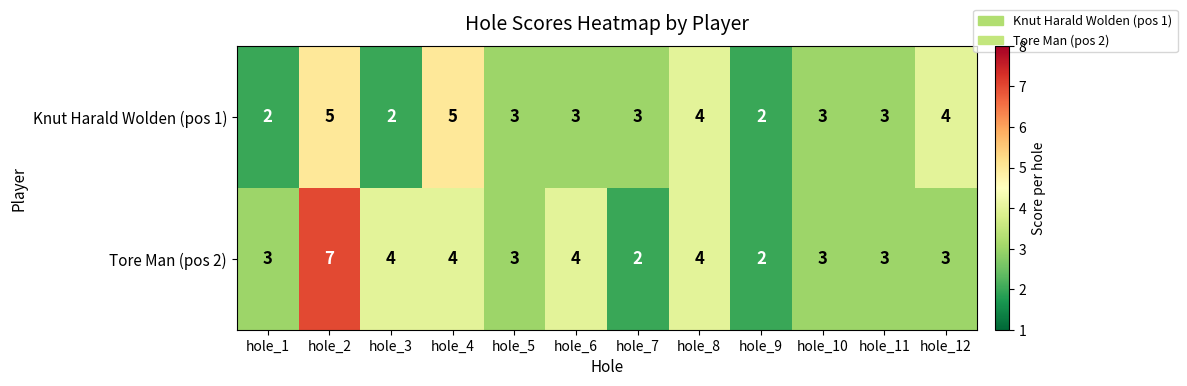

Is it true that Knut Harald Wolden (pos 1) equals 1 at hole_8?

False